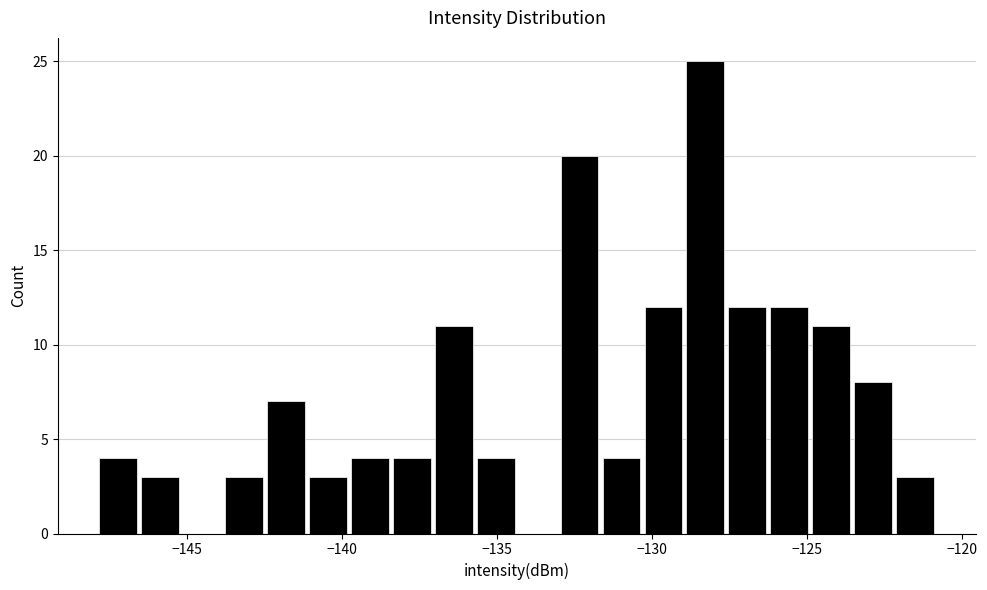

Read against the x-axis, roughly where is the centre of the tallest bar?

-128.5